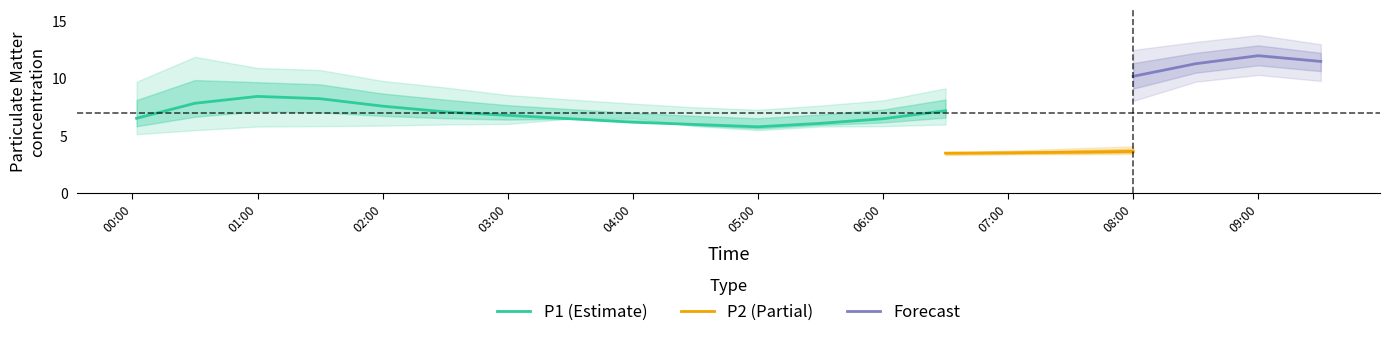

The P1 (Estimate) series shows 2.4 at 02:00. True or false?

False